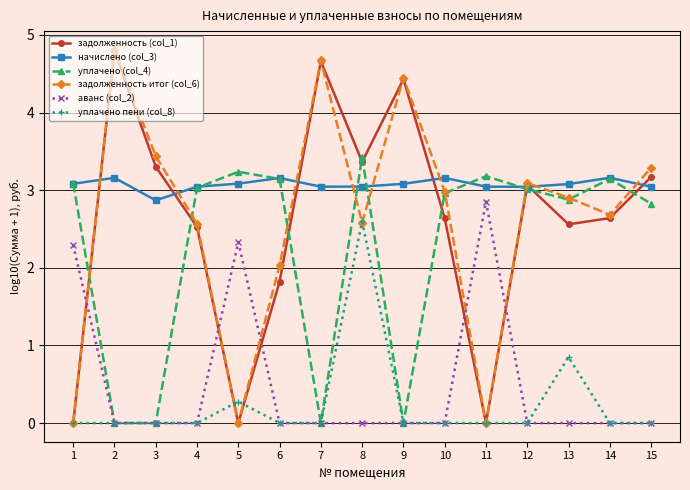

How many values in the задолженность (col_1) series exceed 2?

11